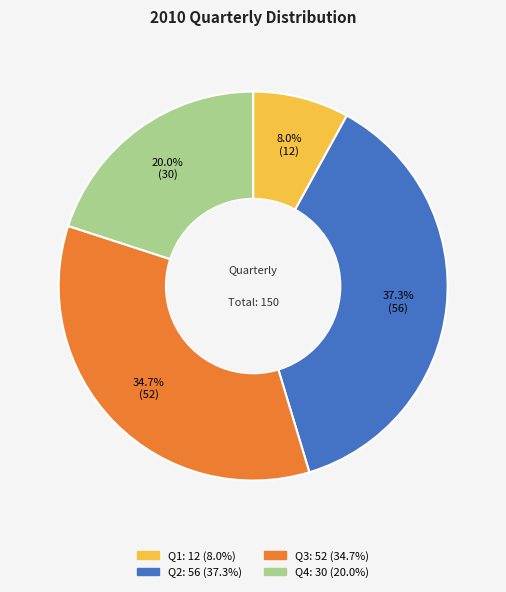

Does Q3 account for over 50% of the chart?

No